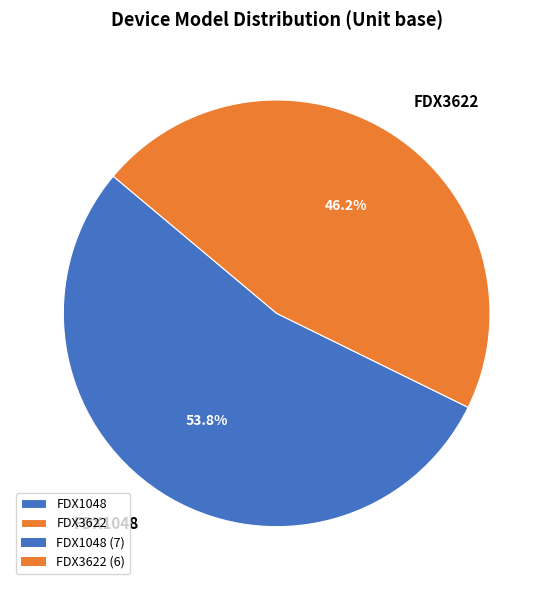

Approximately how many times larger is the value at FDX3622 compared to FDX1048?

0.9